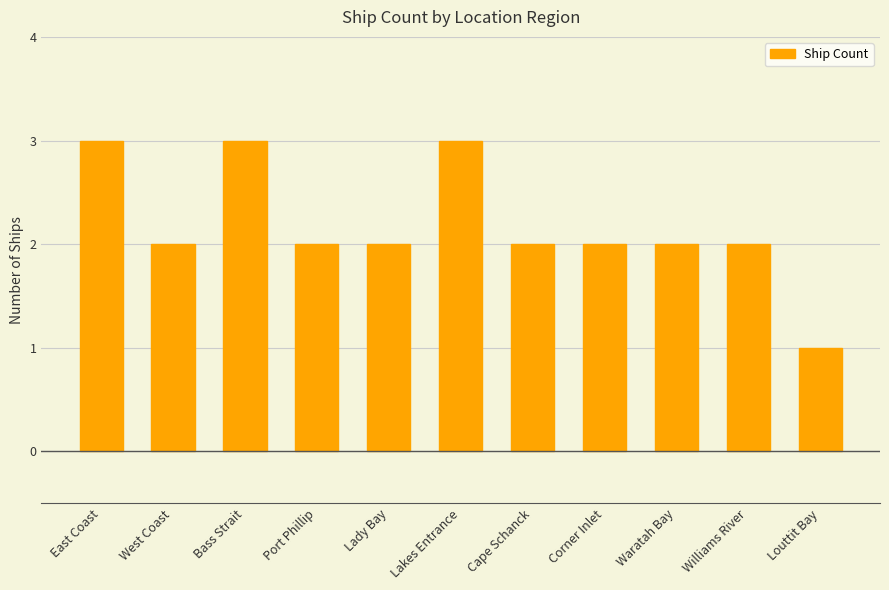

Reading left to right, transcribe all the data shown in this chart.

East Coast=3	West Coast=2	Bass Strait=3	Port Phillip=2	Lady Bay=2	Lakes Entrance=3	Cape Schanck=2	Corner Inlet=2	Waratah Bay=2	Williams River=2	Louttit Bay=1